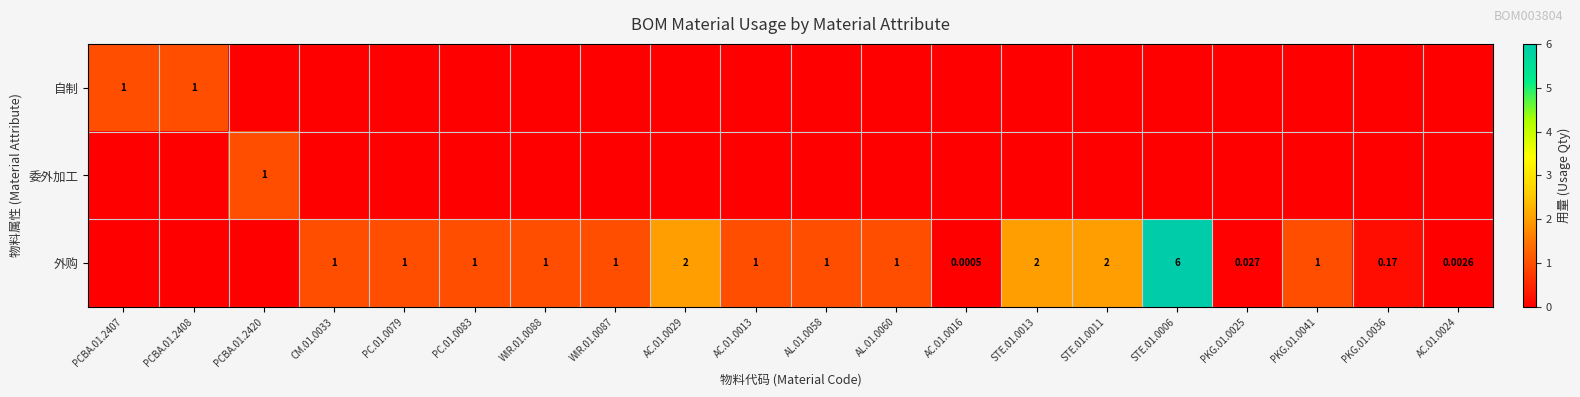

At which category is the sum across all series the highest?

STE.01.0006